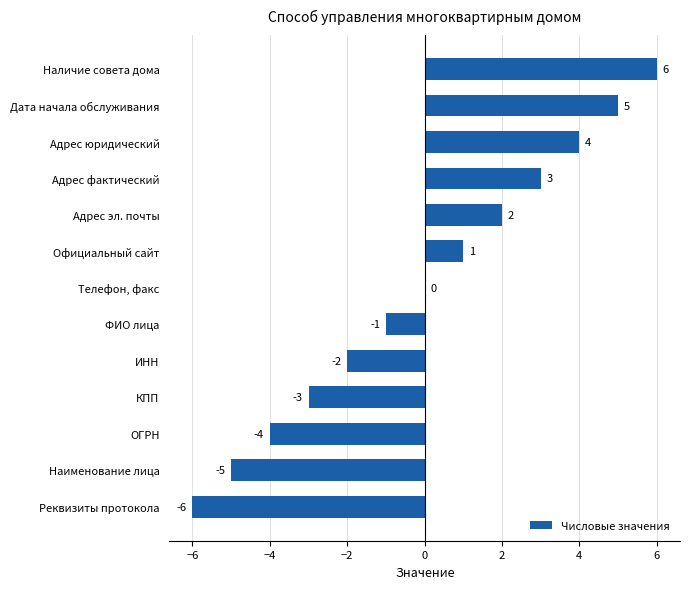

Count the number of categories in the chart.

13